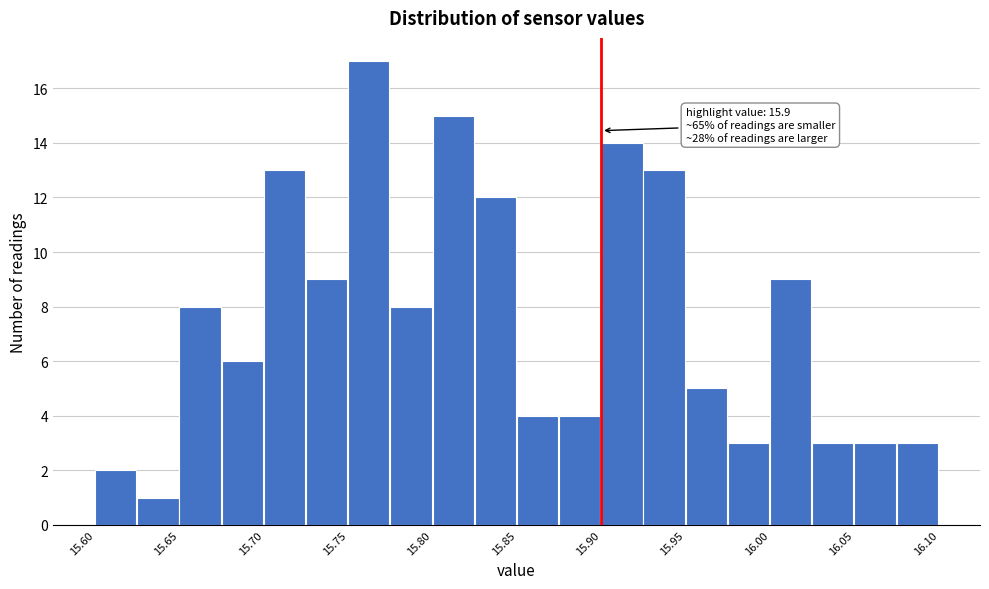

Over which range of the x-axis is the bar tallest?

15.750 to 15.775